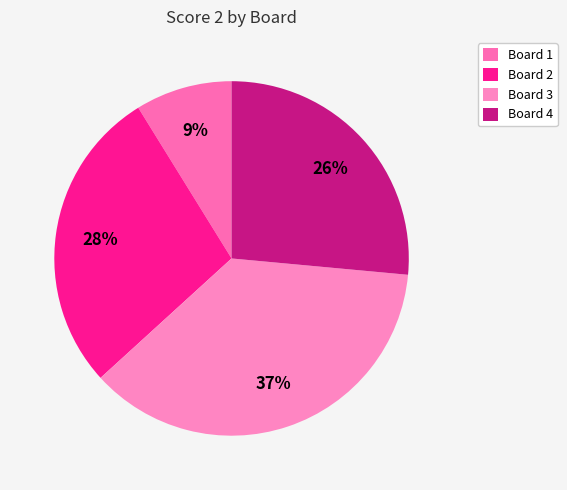

Rank the categories by value from highest to lowest.

Board 3, Board 2, Board 4, Board 1